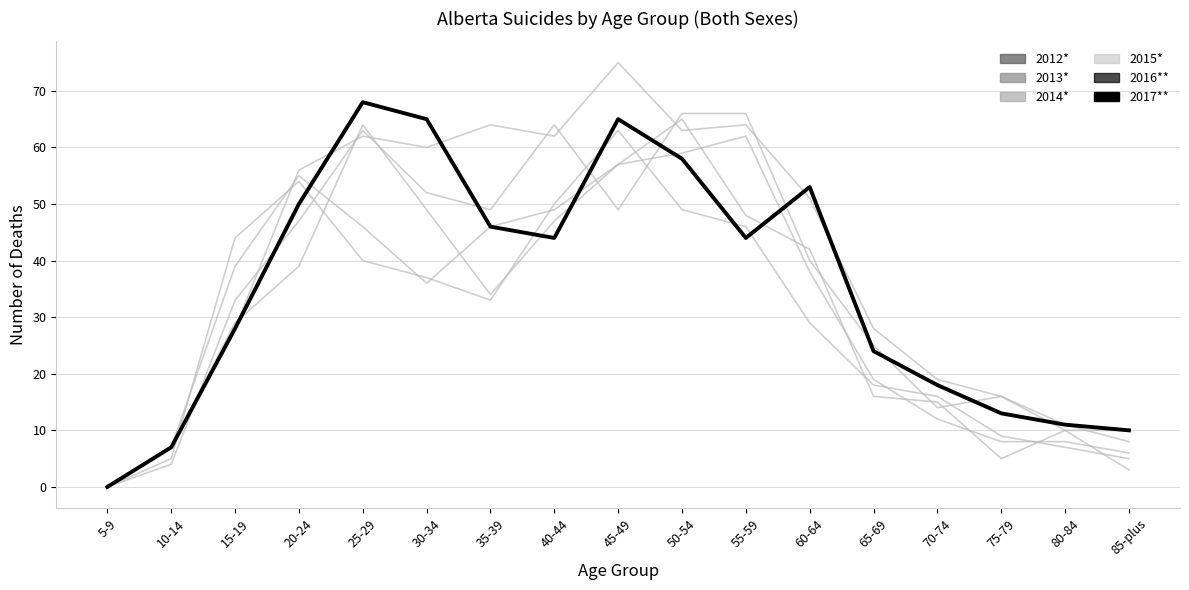

Reading left to right, transcribe all the data shown in this chart.

2012*: 0	5	44	54	40	37	33	50	63	49	46	29	18	16	9	7	5
2013*: 0	7	29	39	64	49	34	47	57	65	48	42	16	15	5	10	10
2014*: 0	7	39	55	46	36	46	49	57	59	62	38	19	12	8	8	6
2015*: 0	7	28	56	62	60	64	62	75	63	64	51	28	19	16	10	3
2016**: 0	4	33	47	63	52	49	64	49	66	66	40	25	14	16	11	8
2017**: 0	7	28	50	68	65	46	44	65	58	44	53	24	18	13	11	10